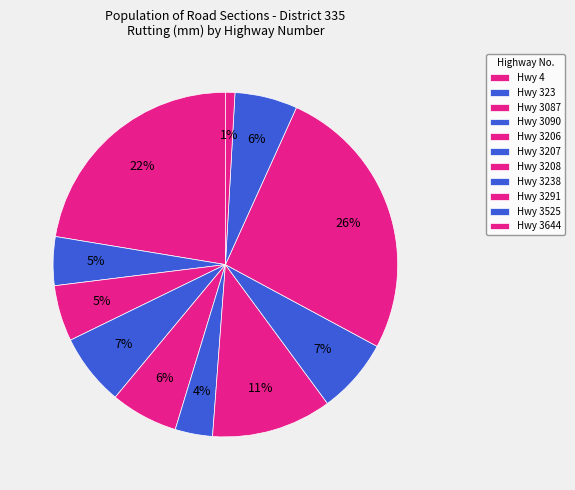

How many slices are in this pie chart?

11